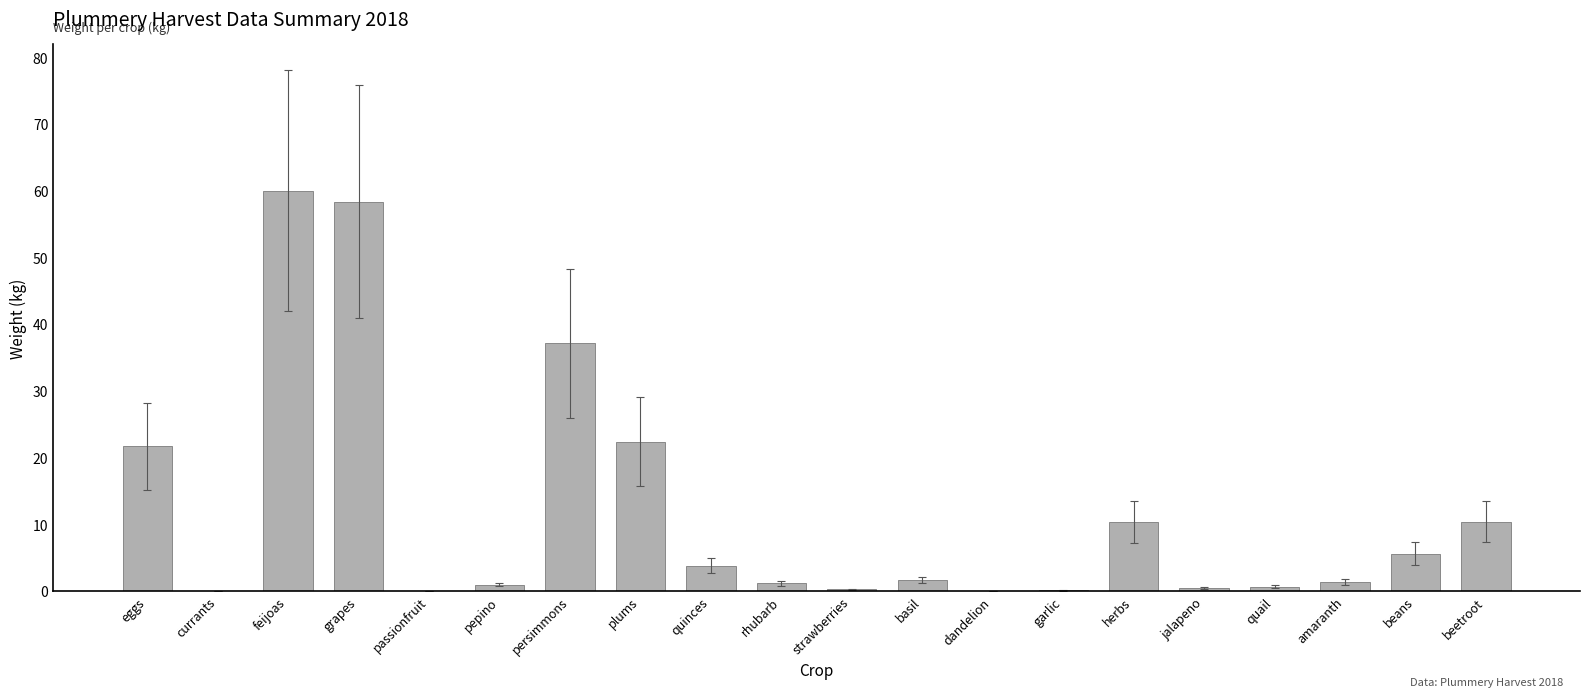

What is the sum of all values?

235.9